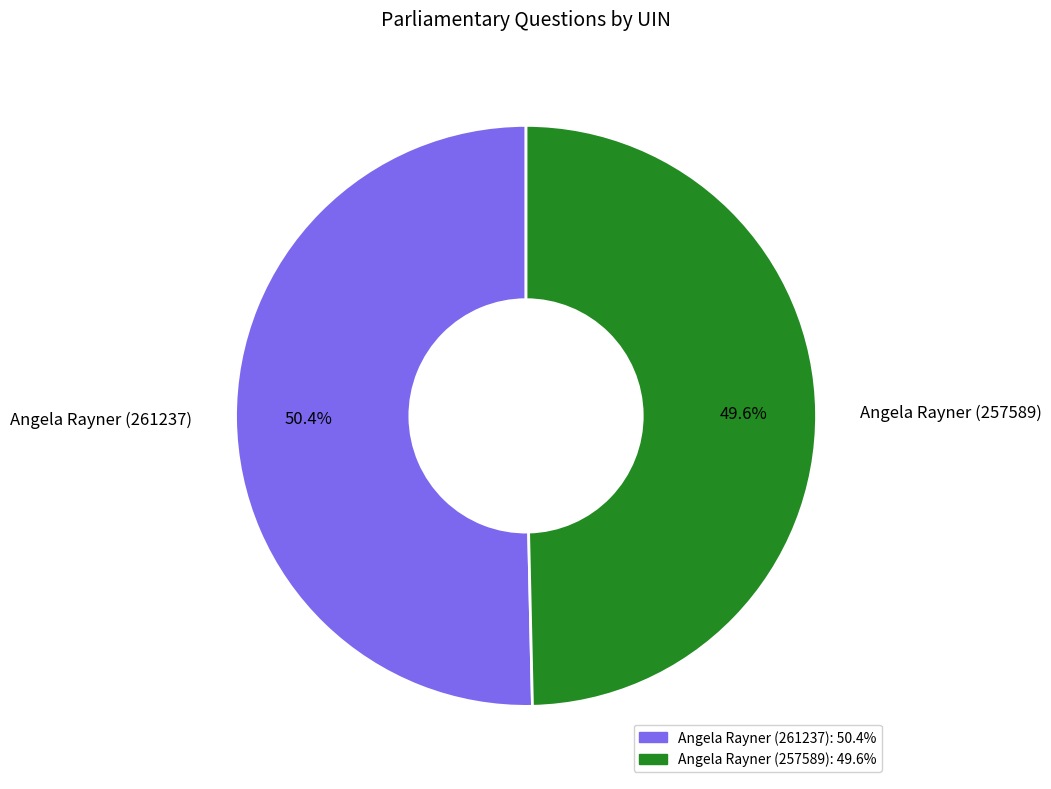

What is the largest slice in the pie chart?

Angela Rayner (261237)